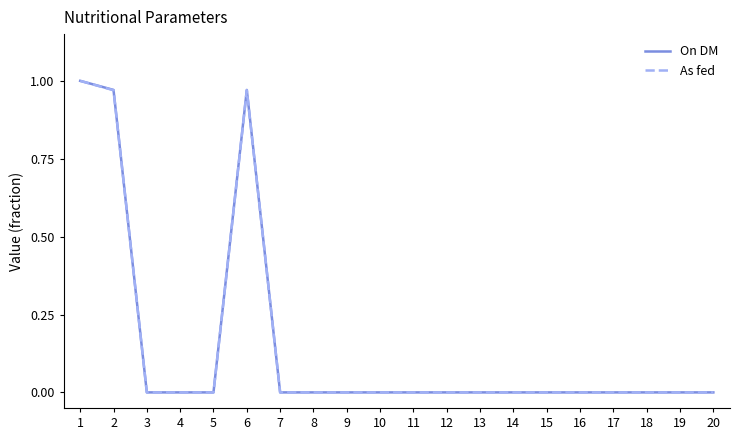

Is the value of On DM at 19 greater than the value of As fed at 6?

No